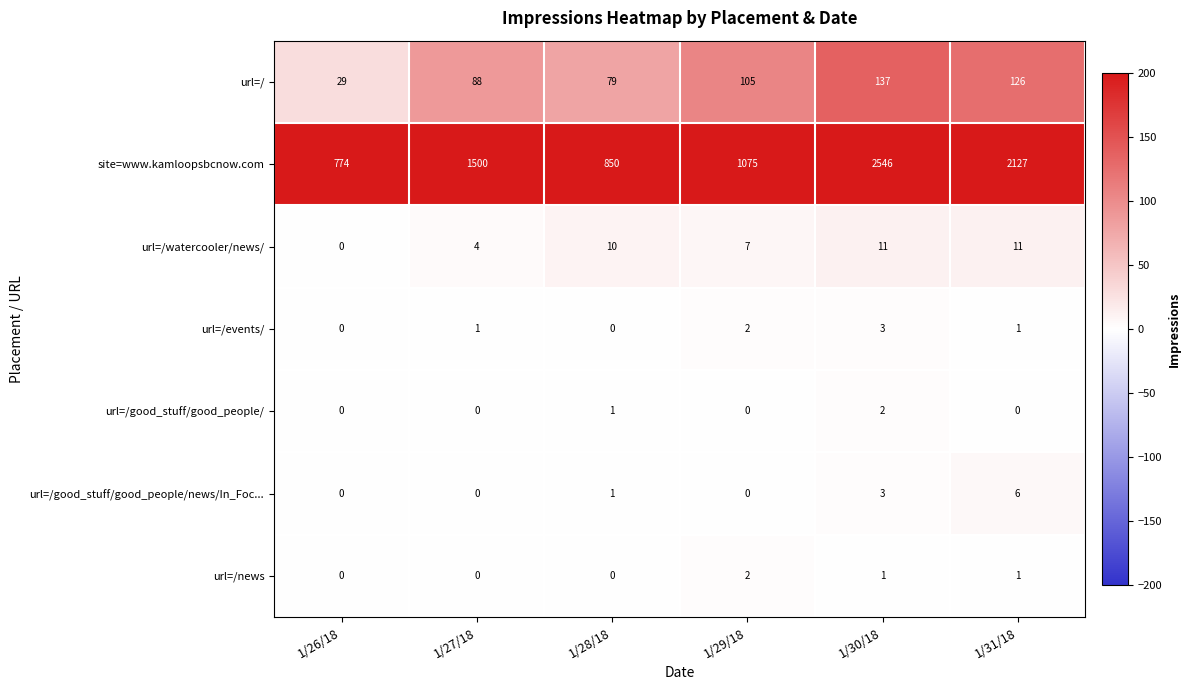

Which series has the largest range (max minus min)?

site=www.kamloopsbcnow.com